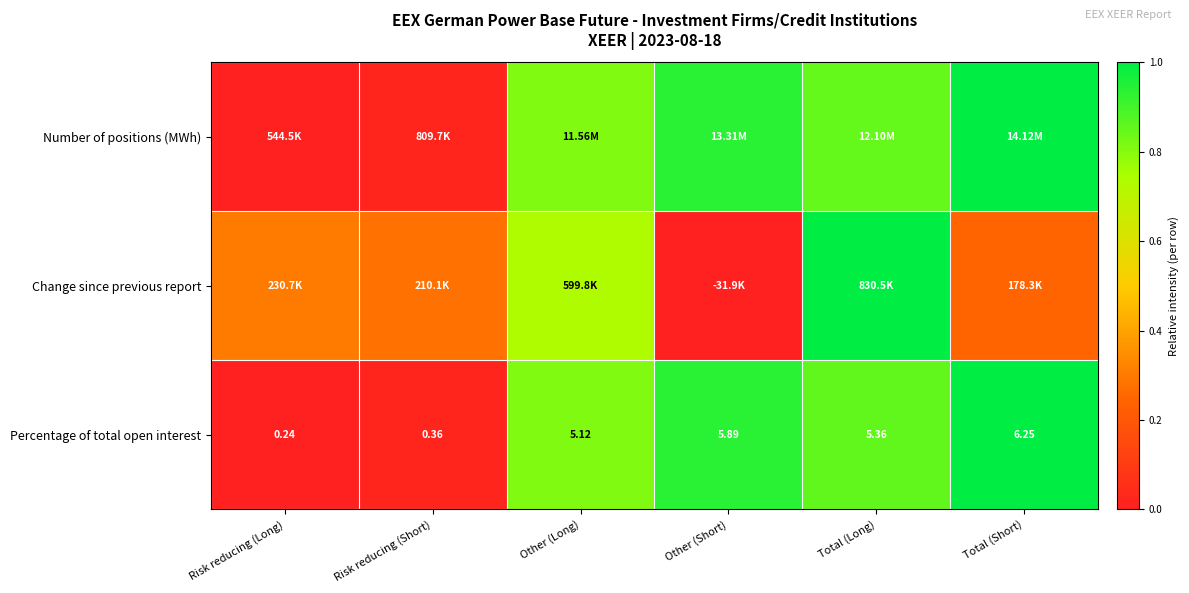

At which label does Percentage of total open interest first exceed 5?

Other (Long)